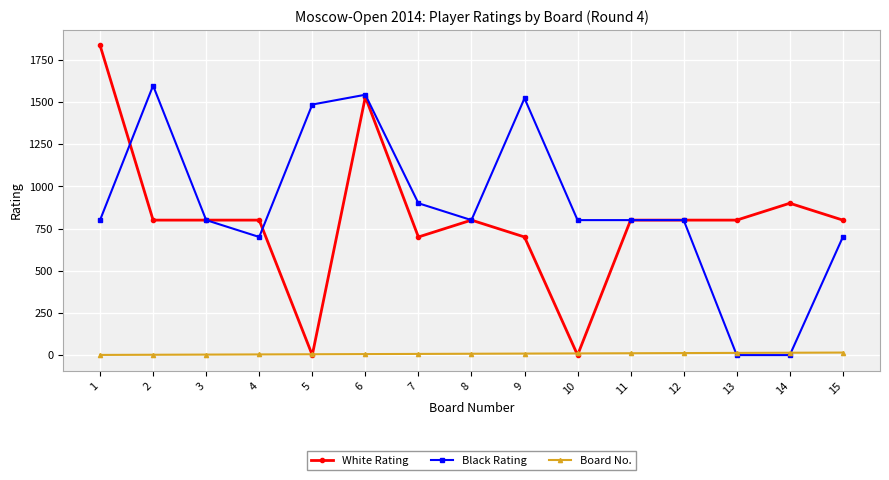

Which series has the widest spread of values?

White Rating